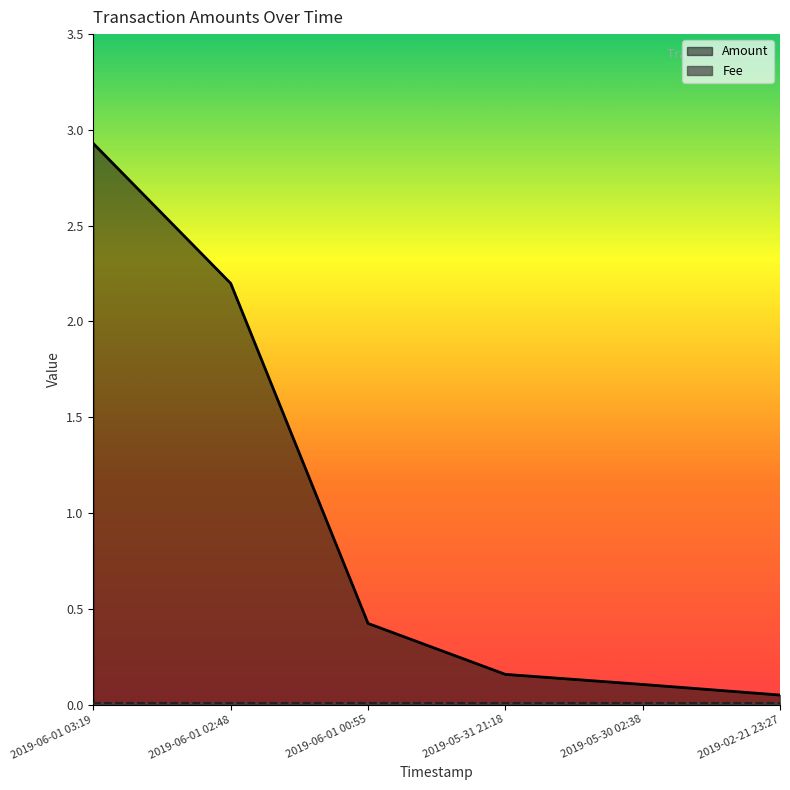

Rank the categories by Amount value from highest to lowest.

2019-06-01 03:19, 2019-06-01 02:48, 2019-06-01 00:55, 2019-05-31 21:18, 2019-05-30 02:38, 2019-02-21 23:27